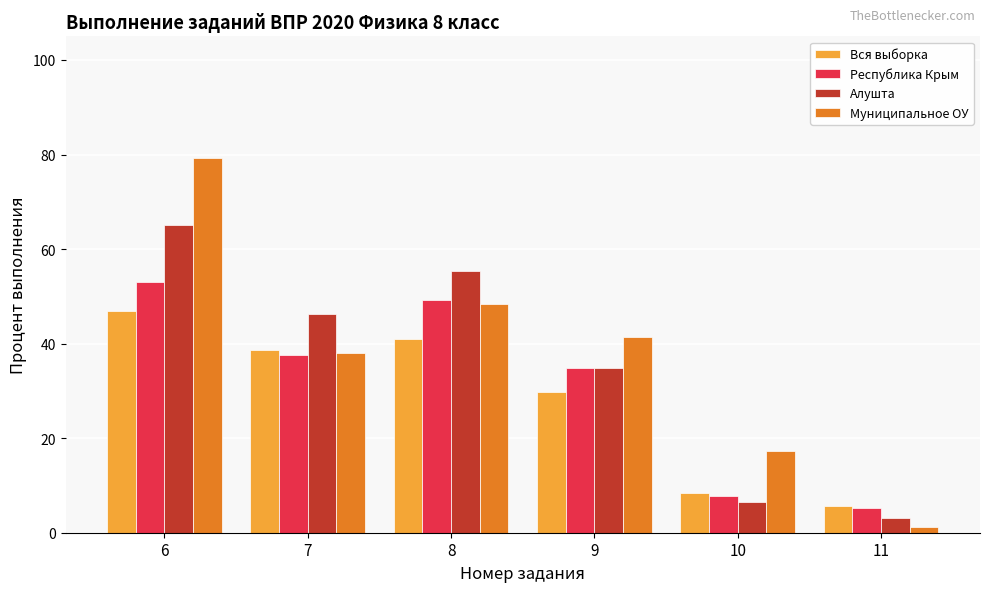

Count the number of data series in this chart.

4